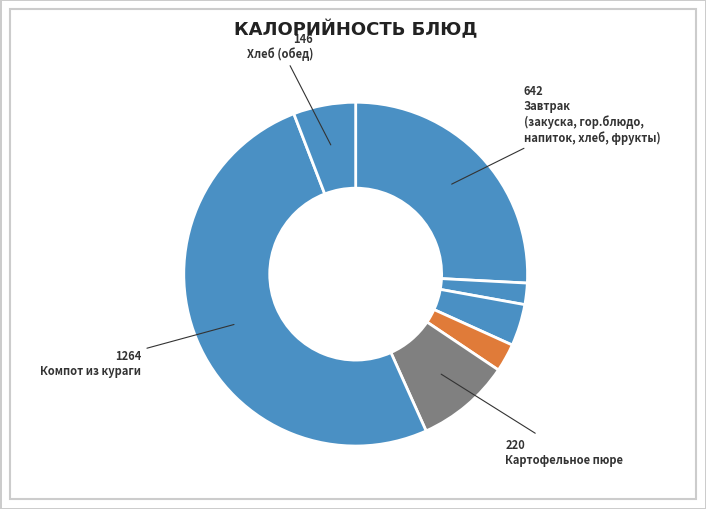

How many slices are in this pie chart?

7